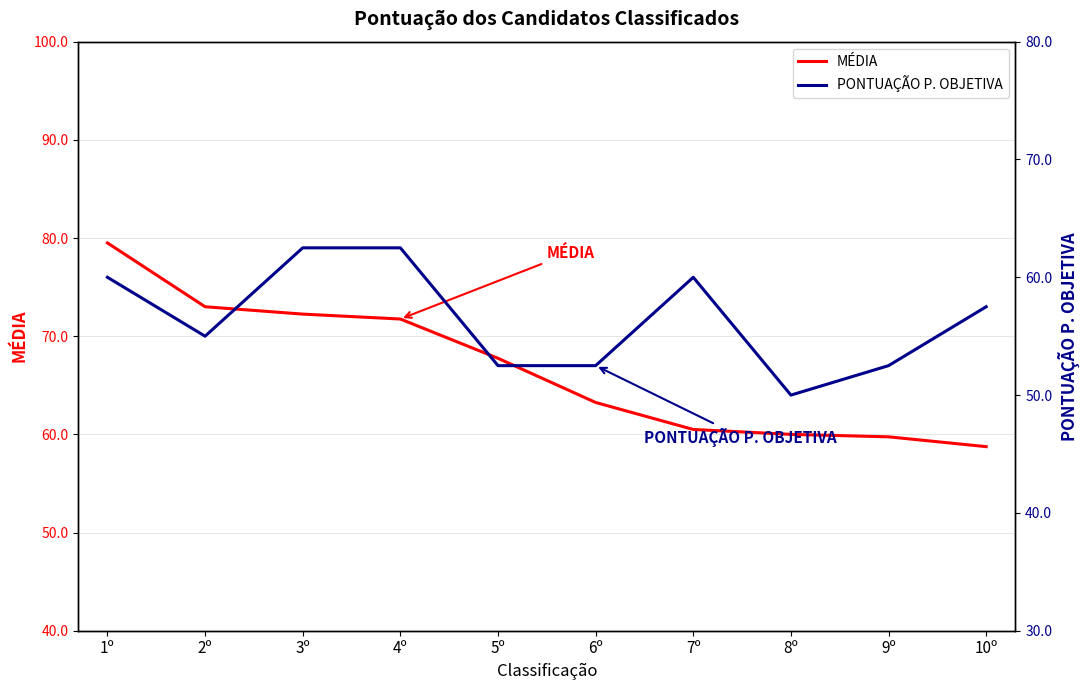

Which series has the largest total across all categories?

MÉDIA